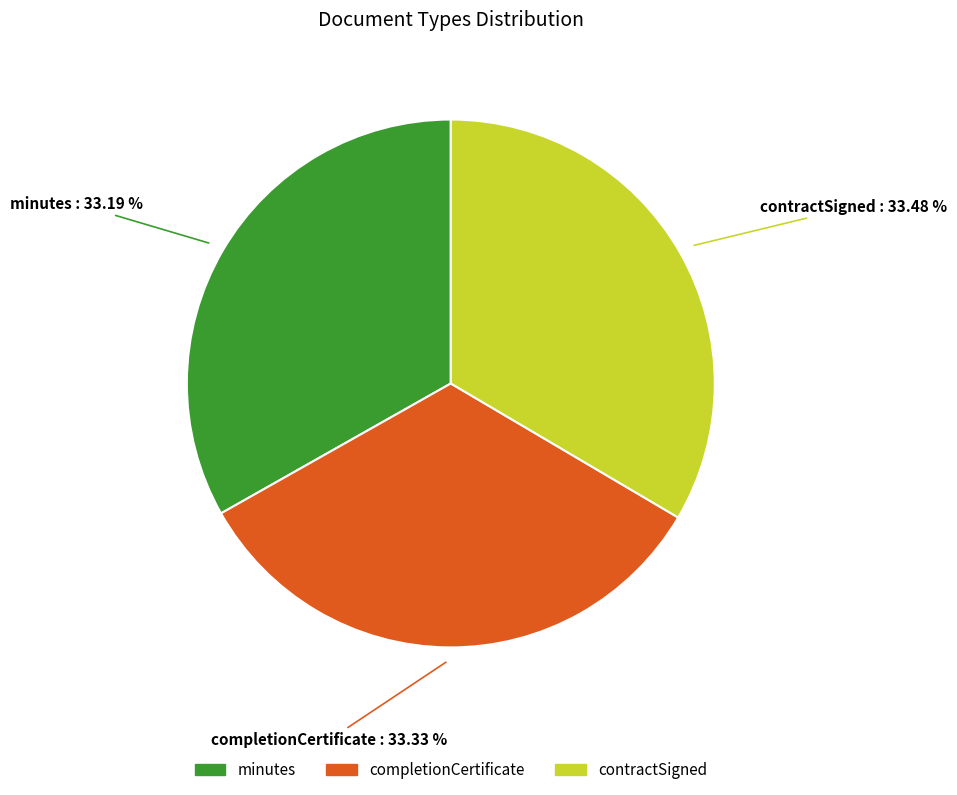

Does any single category account for the majority?

No